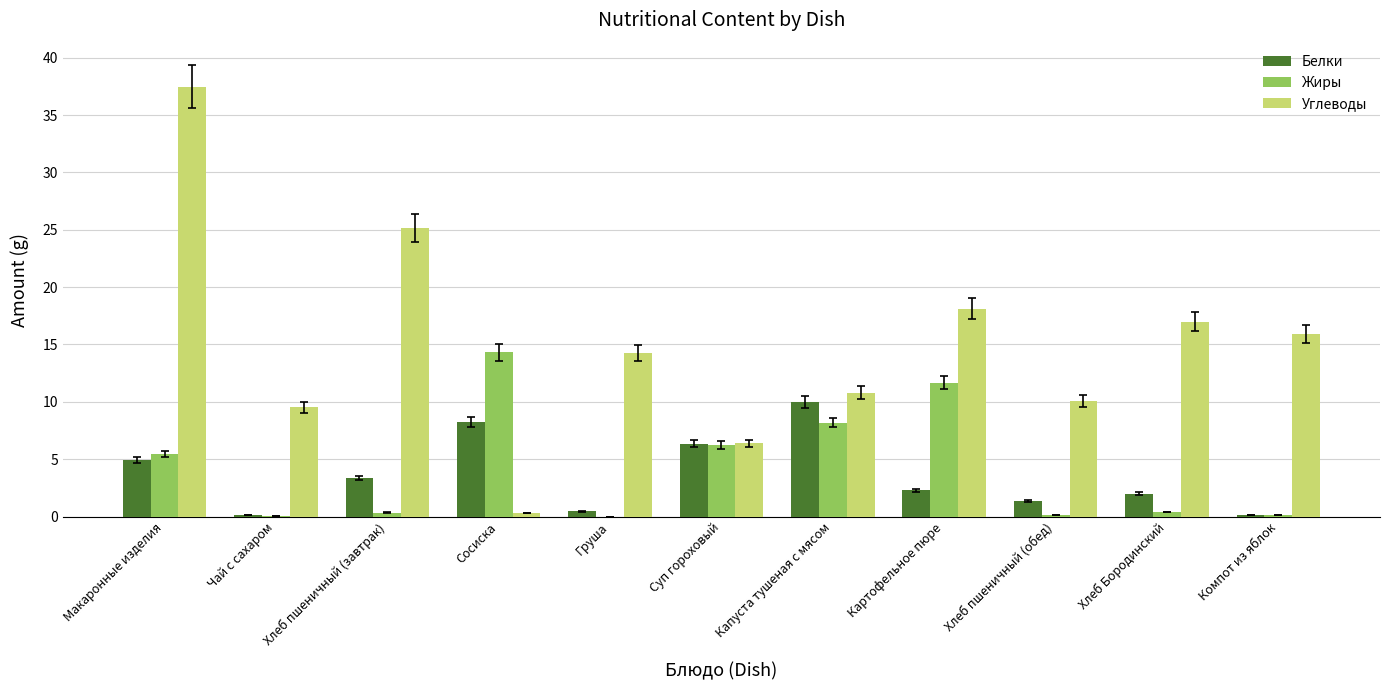

At which category is the sum across all series the highest?

Макаронные изделия